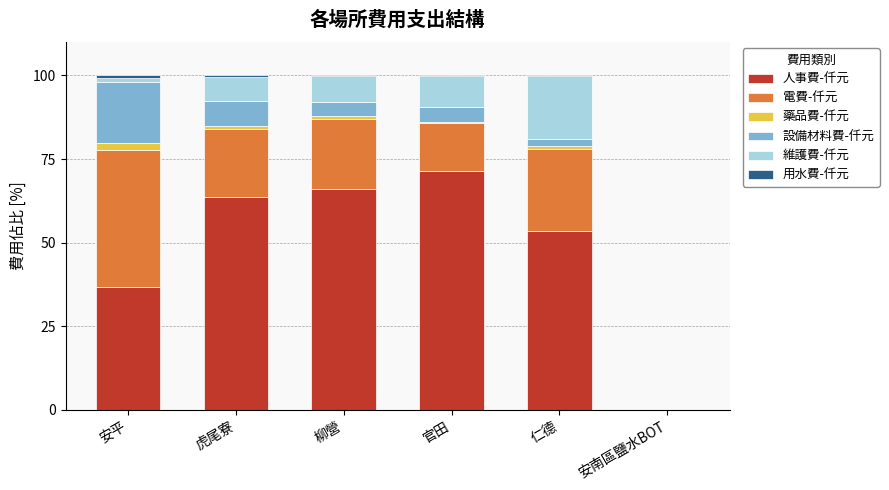

What is the highest value of the 人事費-仟元 series?

71.3